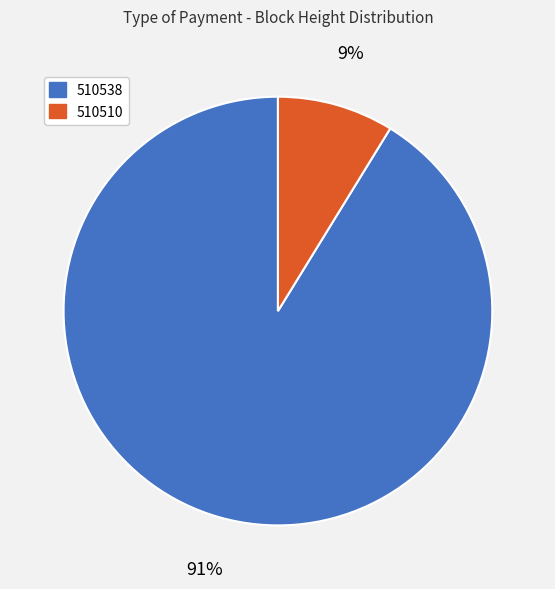

Rank the categories by value from lowest to highest.

510510, 510538